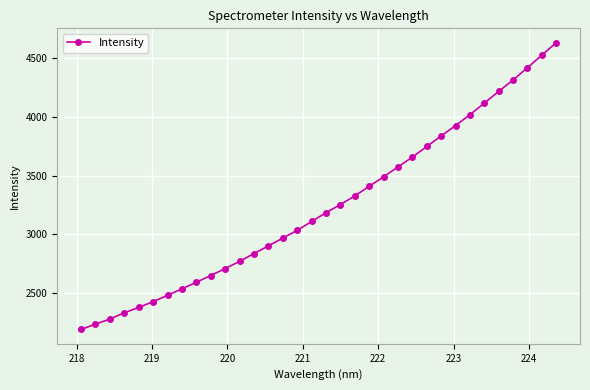

Does the chart have visible grid lines?

Yes